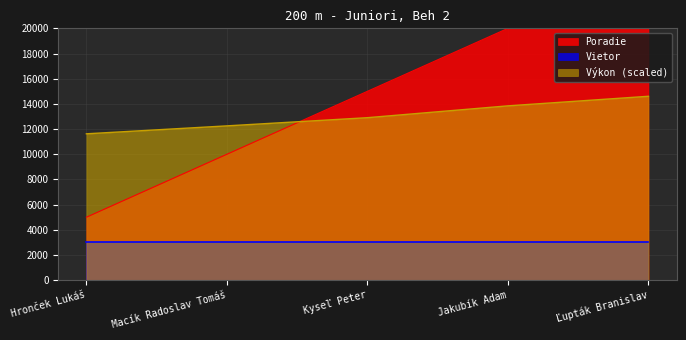

What is the label of the 3rd point from the left?

Kyseľ Peter